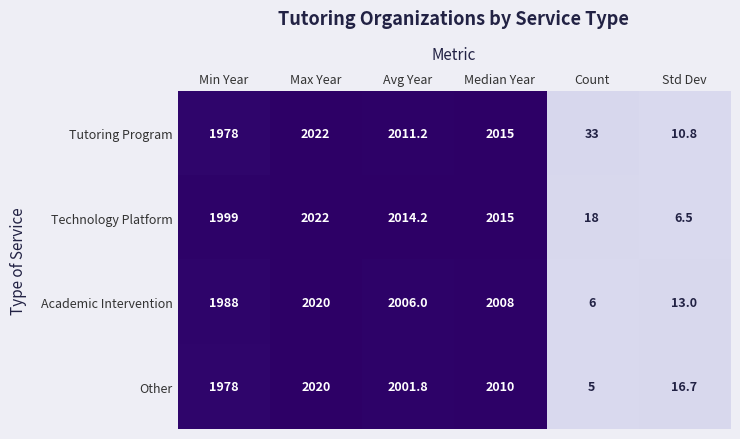

What is the maximum value shown in the chart?

2022.0